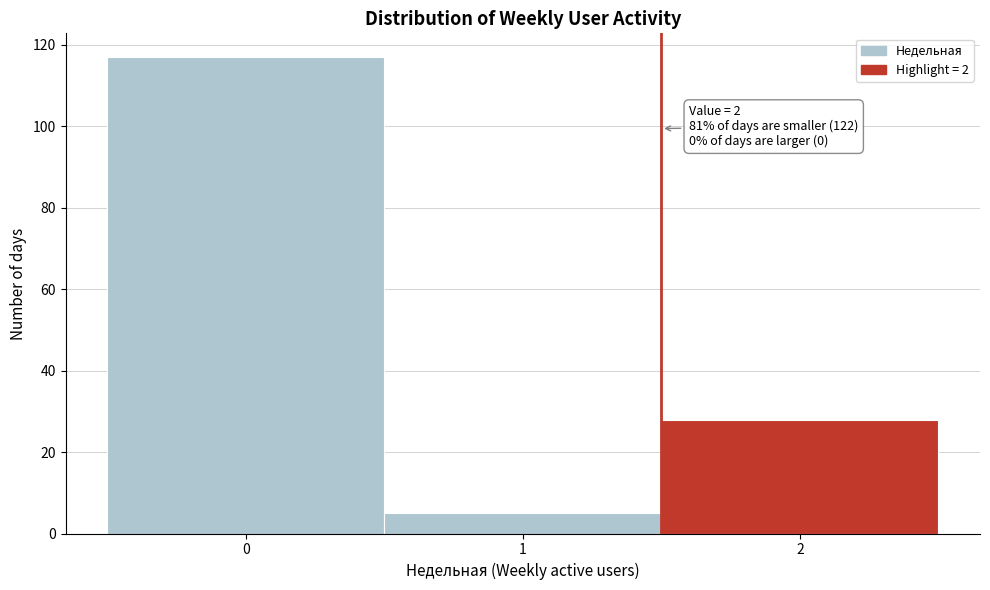

Reading left to right, extract all data points from this chart.

0=117	1=5	2=28